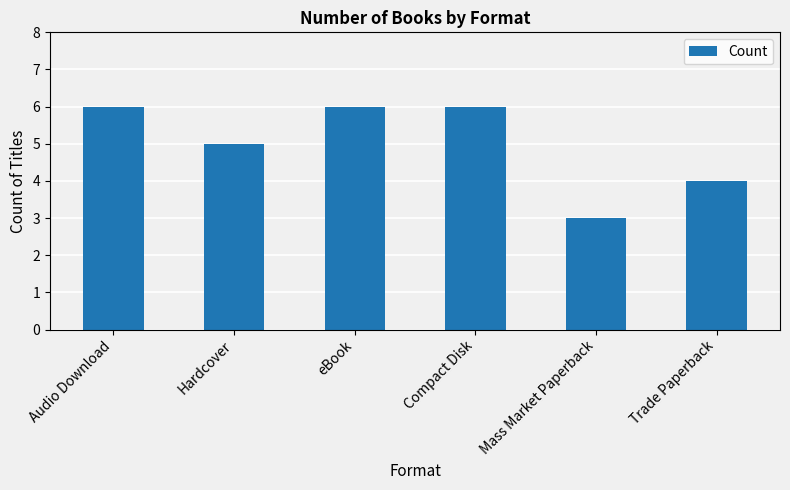

Which has a higher value, Audio Download or Trade Paperback?

Audio Download